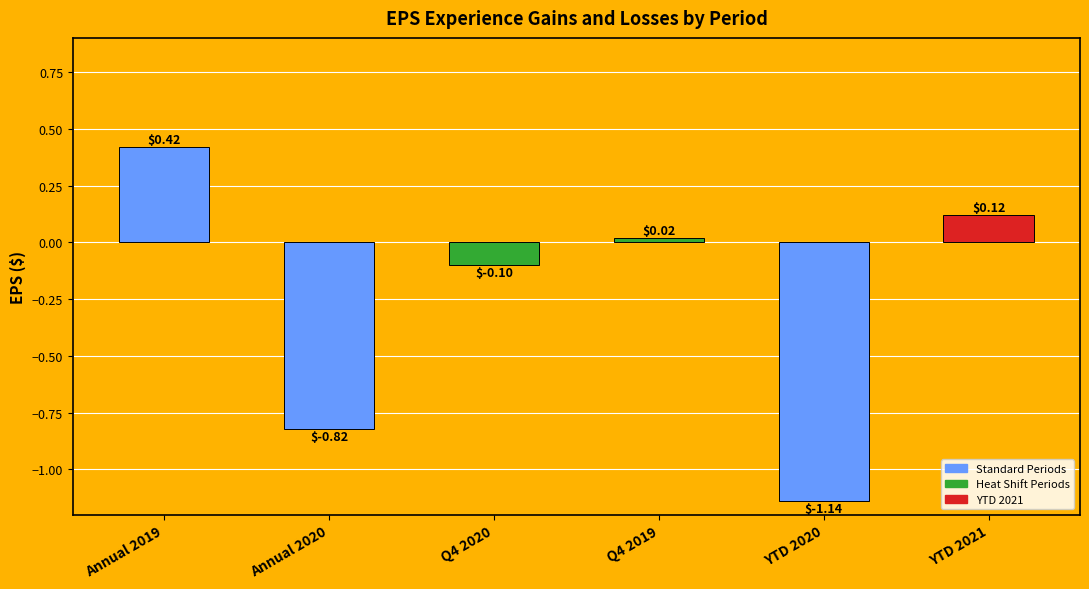

Where is the data nearest to the value 0?

Q4 2019